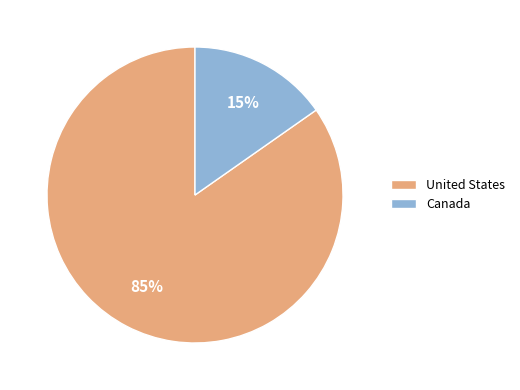

To the nearest percent, what is the combined percentage of United States and Canada?

100%